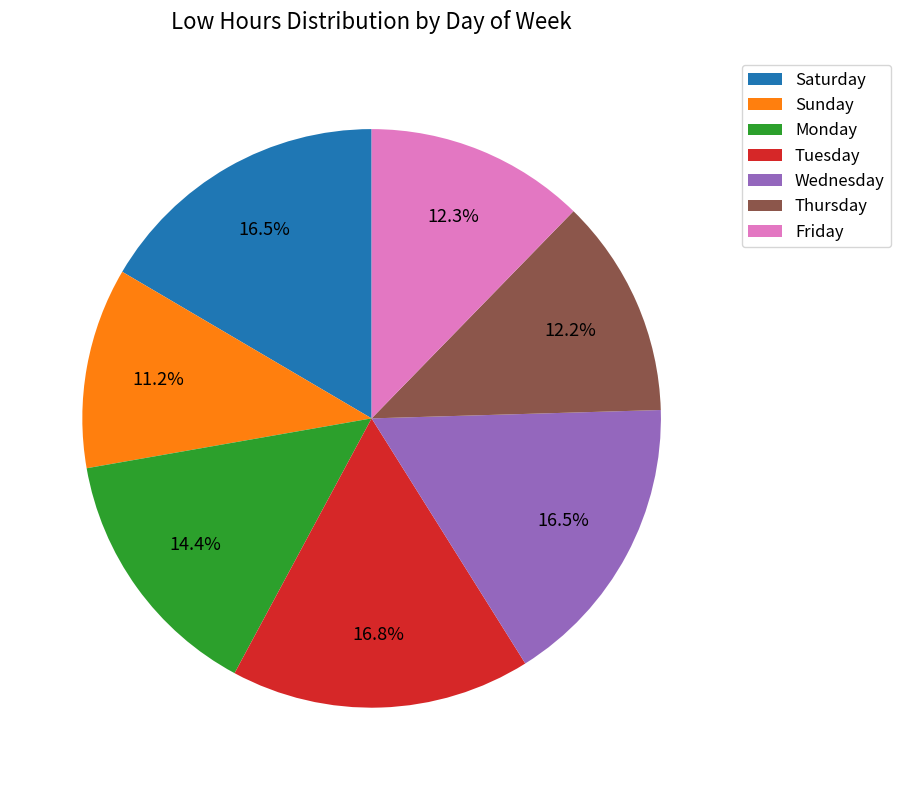

Is Saturday the majority of the pie?

No